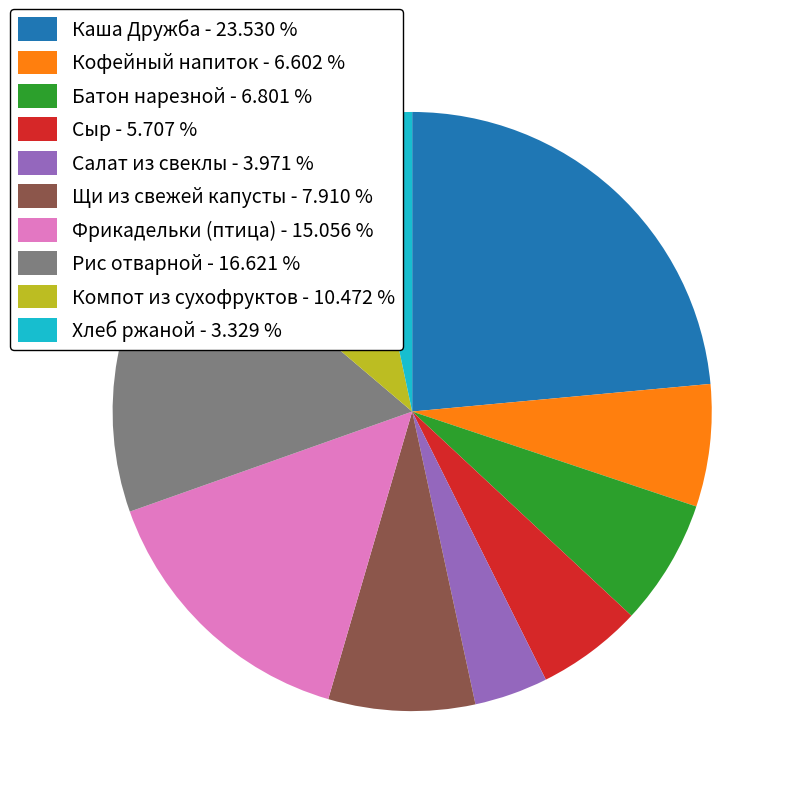

What is the largest slice in the pie chart?

Каша Дружба